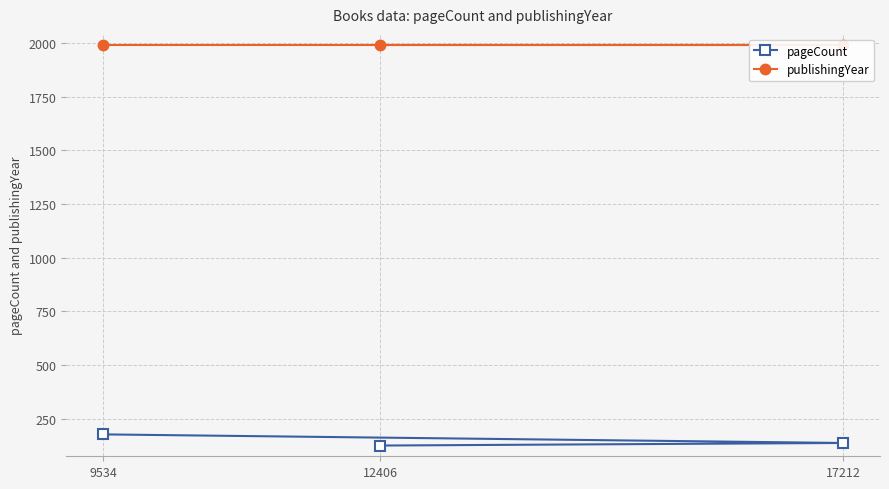

Count the number of data series in this chart.

2